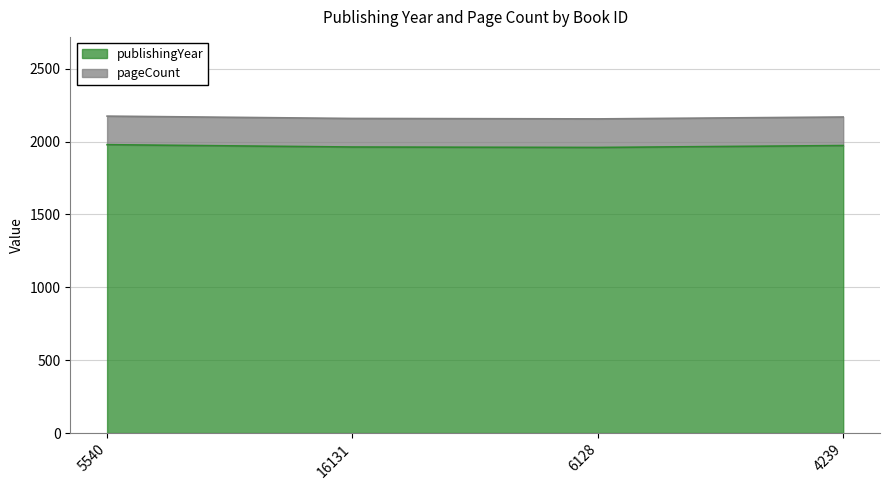

The value at 16131 is 1963. True or false?

True